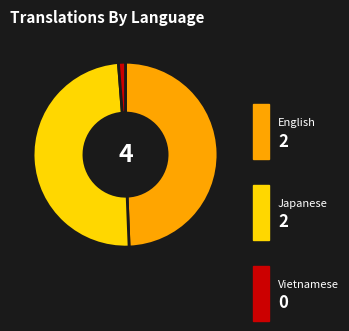

Which category has the biggest portion of the pie?

English